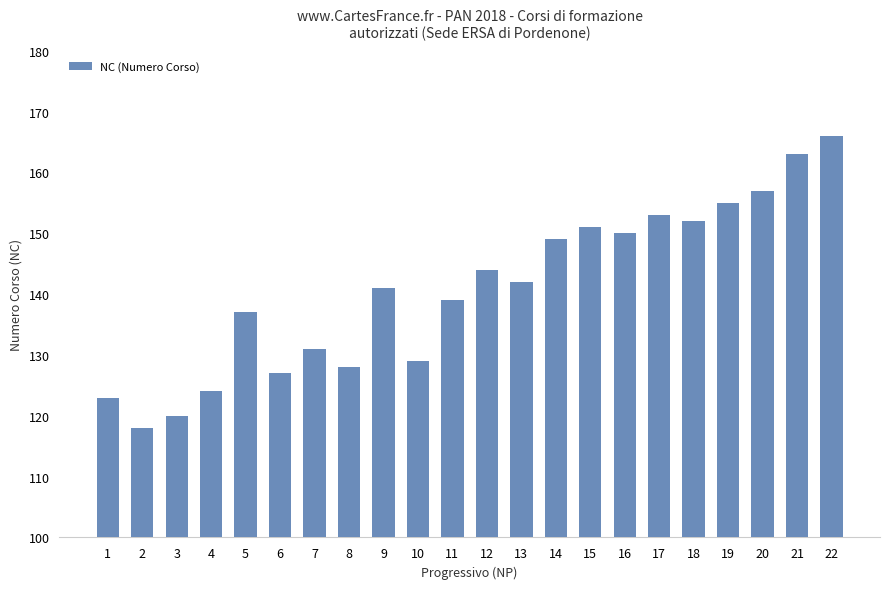

List the labels in order of value, largest first.

22, 21, 20, 19, 17, 18, 15, 16, 14, 12, 13, 9, 11, 5, 7, 10, 8, 6, 4, 1, 3, 2